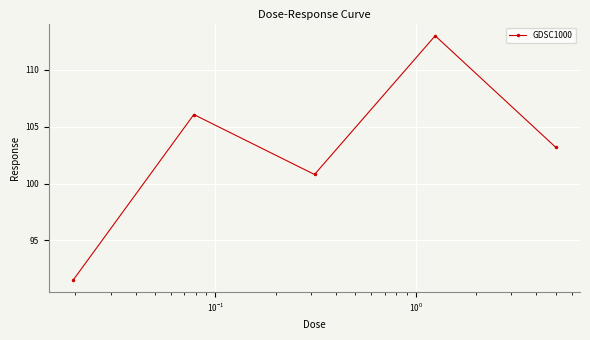

What is the value of the 5th point from the left?

103.2